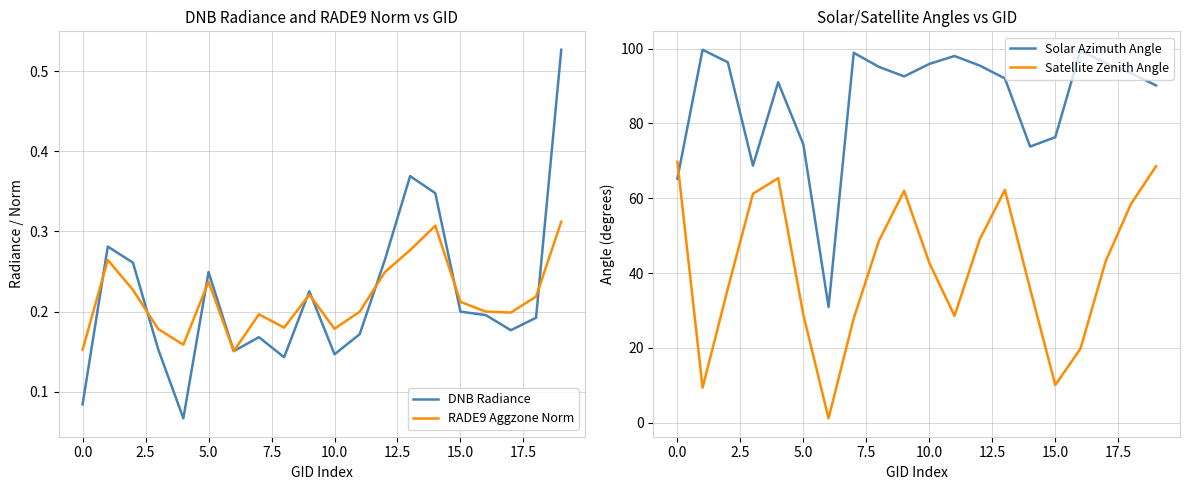

How many lines are shown in the chart?

4